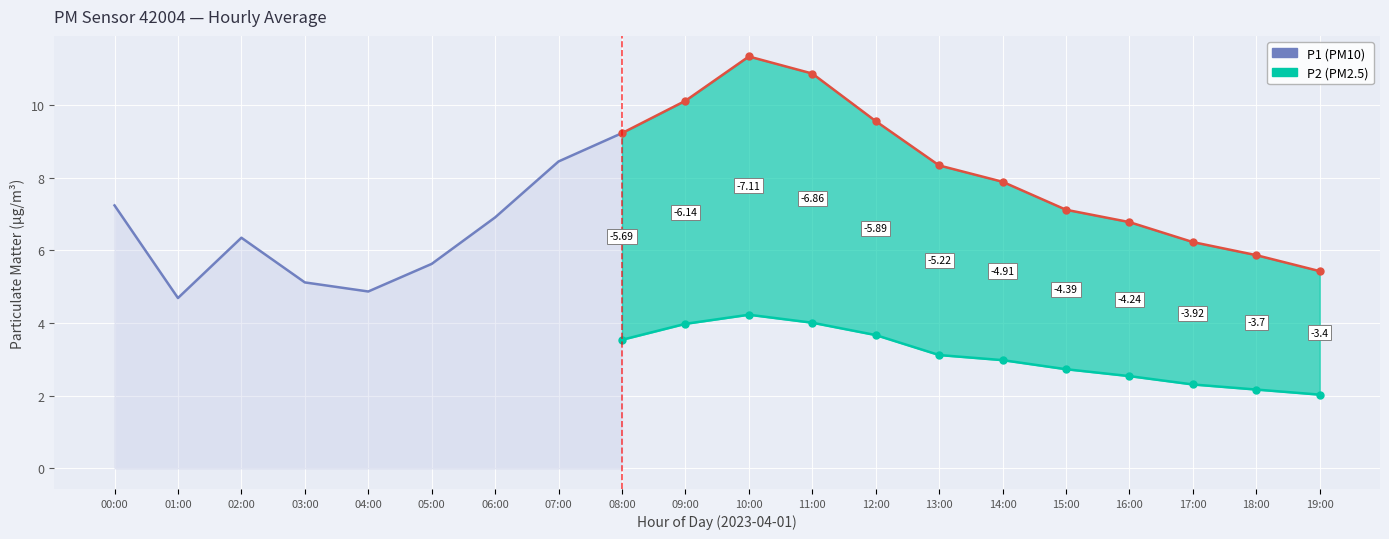

The value of P1 at 13:00 is 8.3. True or false?

True